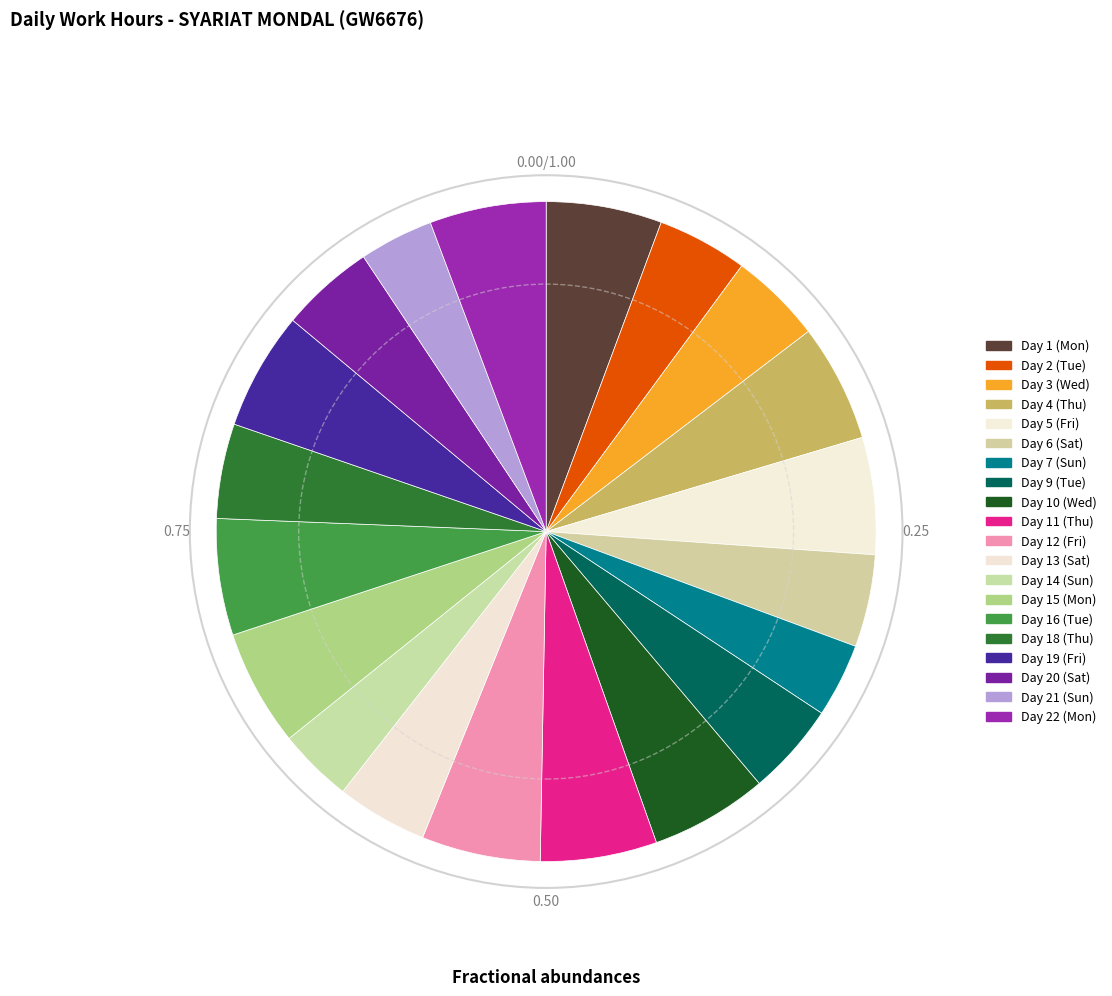

Count the number of slices in the pie.

20